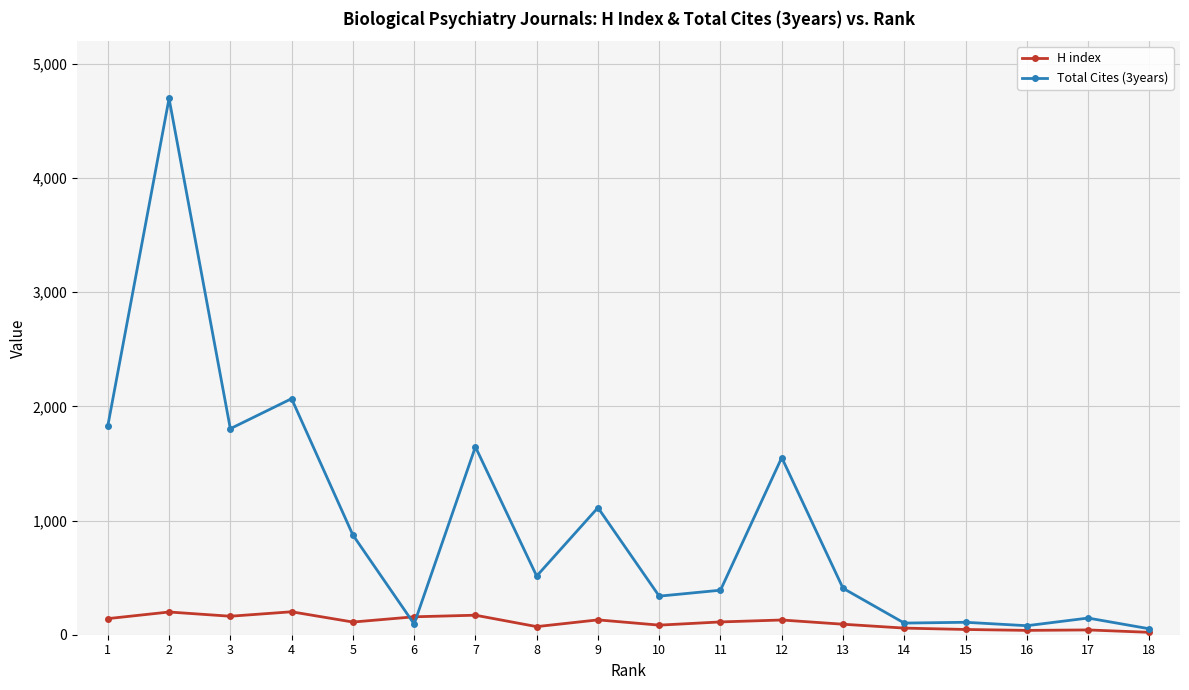

Between 5 and 14, which series saw the biggest shift?

Total Cites (3years)